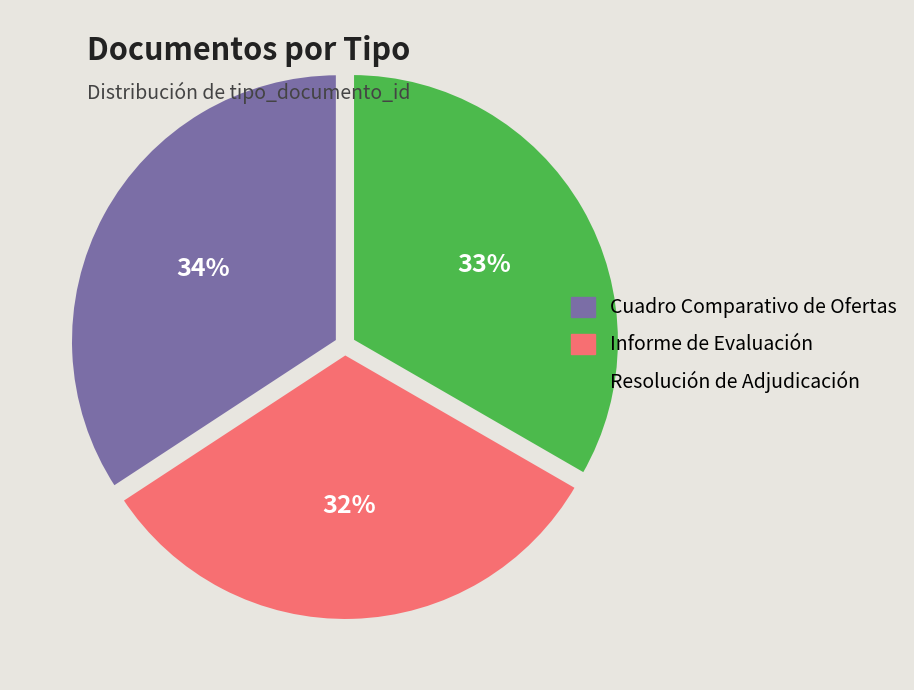

Approximately how many times larger is the value at Informe de Evaluación compared to Cuadro Comparativo de Ofertas?

0.9